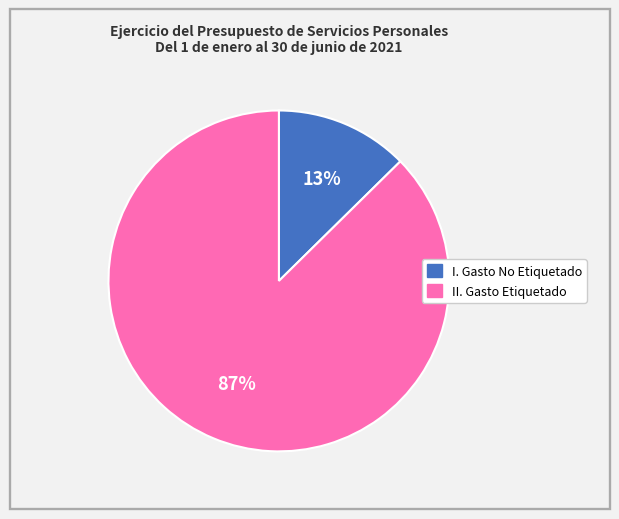

Is it true that I. Gasto No Etiquetado is 1% of the pie?

False